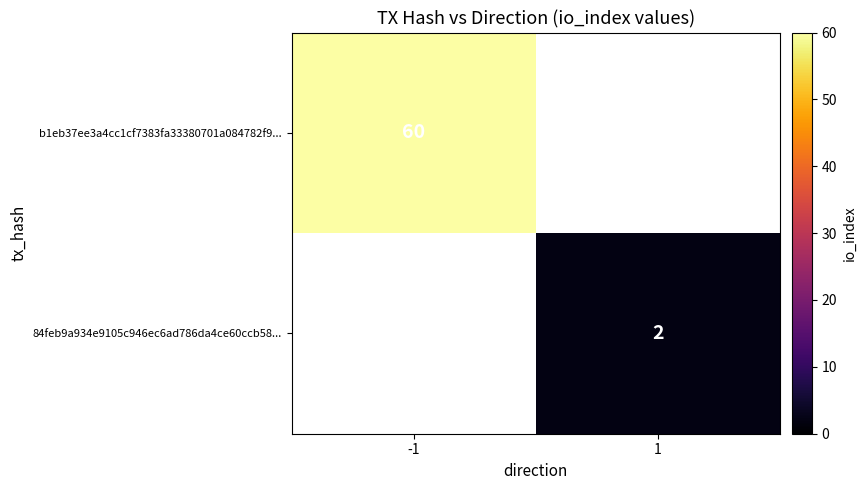

The value of 84feb9a934e9105c946ec6ad786da4ce60ccb58... at 1 is 1. True or false?

False